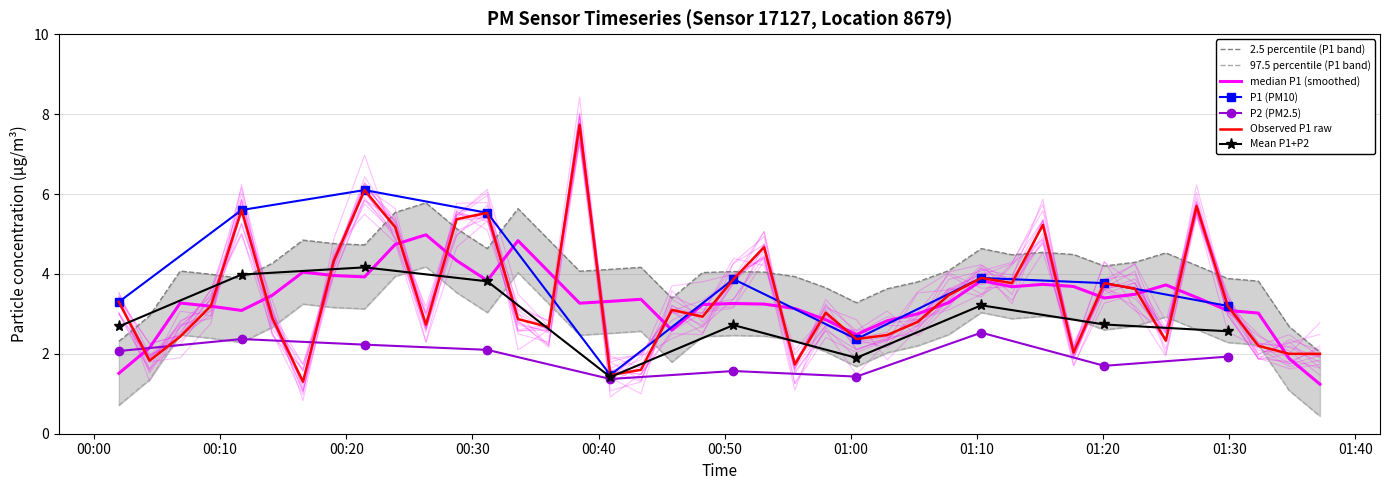

Is it true that the value at 00:10 is 2.8?

False